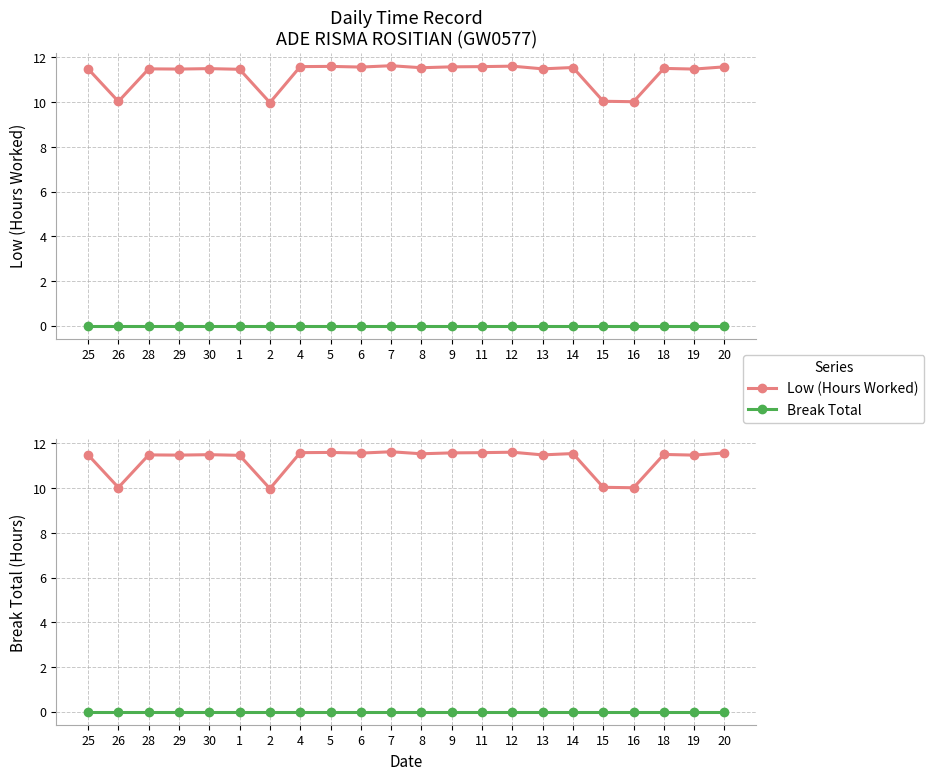

The value of Low (Hours Worked) at 8 is 2.5. True or false?

False